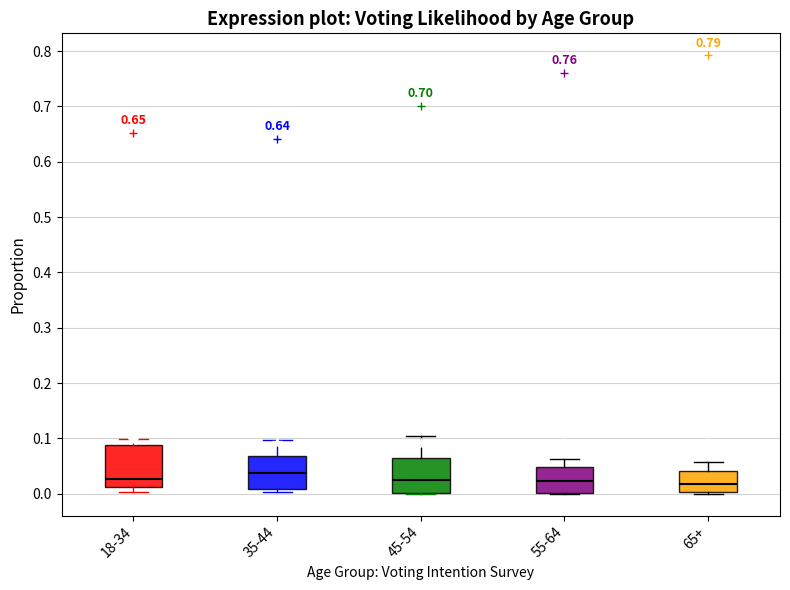

Reading left to right, transcribe this box plot: for each box, give where its median line is, the range the box spans, and where its two whiskers end, as read against the y-axis. The values are not printed on the chart, so give them approximately, as read against the axis.

18-34: median 0.03, box 0.01 to 0.09, whiskers 0.00 to 0.10
35-44: median 0.04, box 0.01 to 0.07, whiskers 0.00 to 0.10
45-54: median 0.02, box 0.00 to 0.06, whiskers 0.00 to 0.10
55-64: median 0.02, box 0.00 to 0.05, whiskers 0.00 to 0.06
65+: median 0.02, box 0.00 to 0.04, whiskers 0.00 (just below the box's lower edge) to 0.06